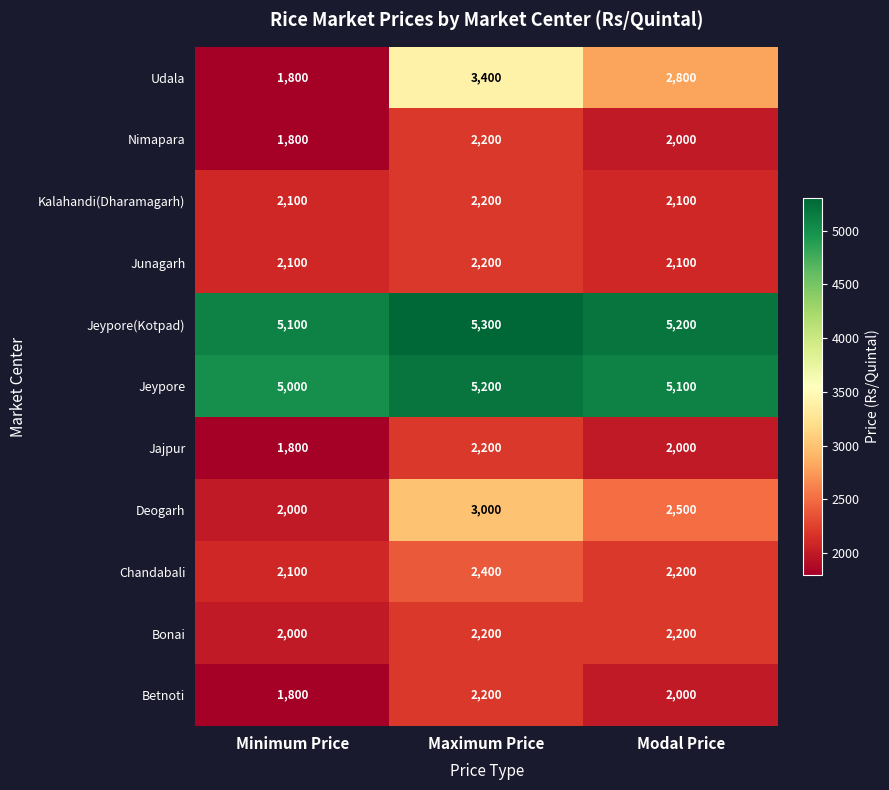

Where is Jeypore(Kotpad) nearest to the value 5200?

Modal Price